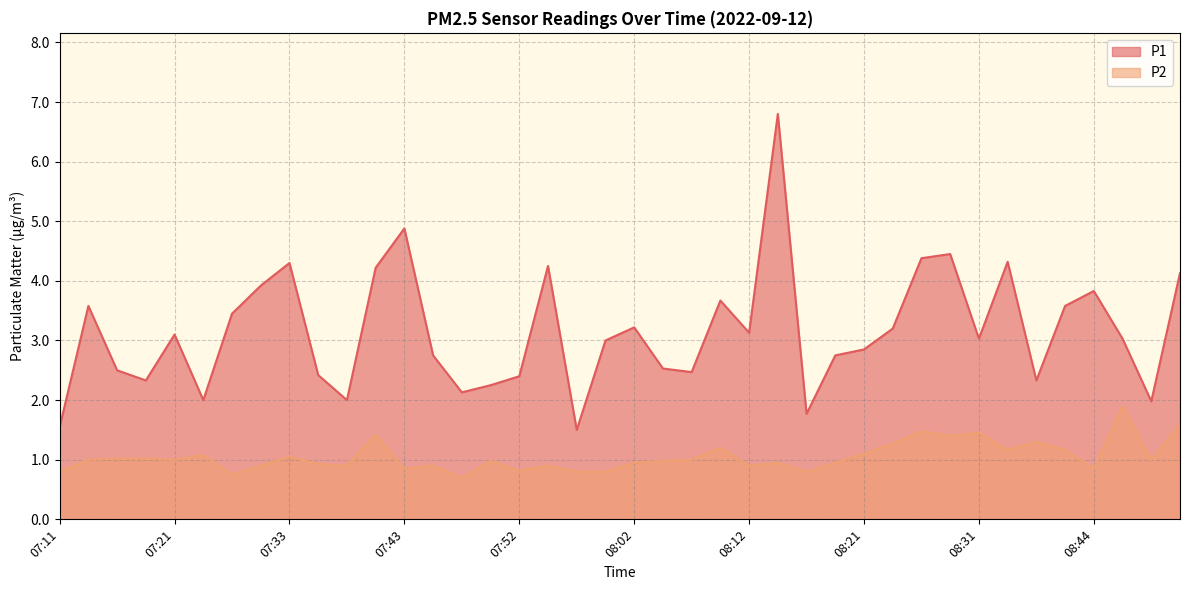

True or false: P1 and P2 intersect in this chart.

False